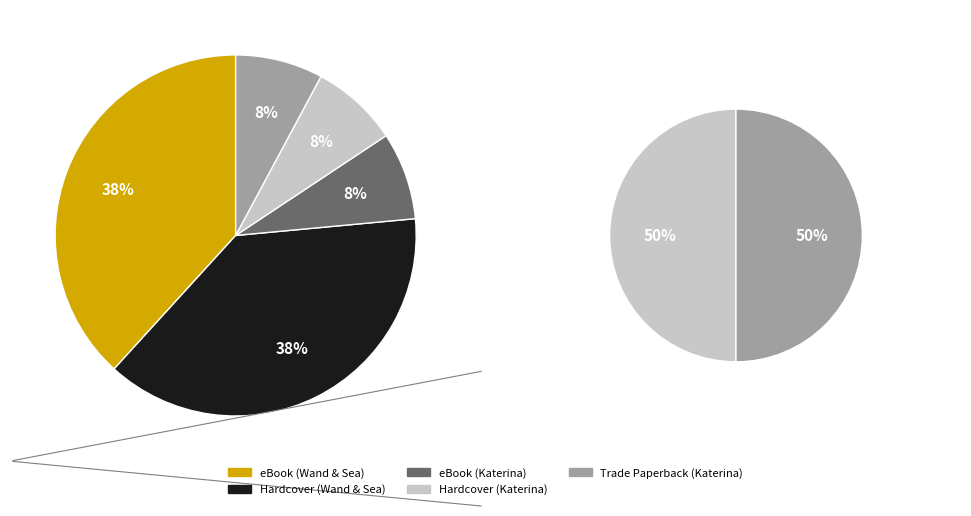

Is there a majority slice in this chart?

No